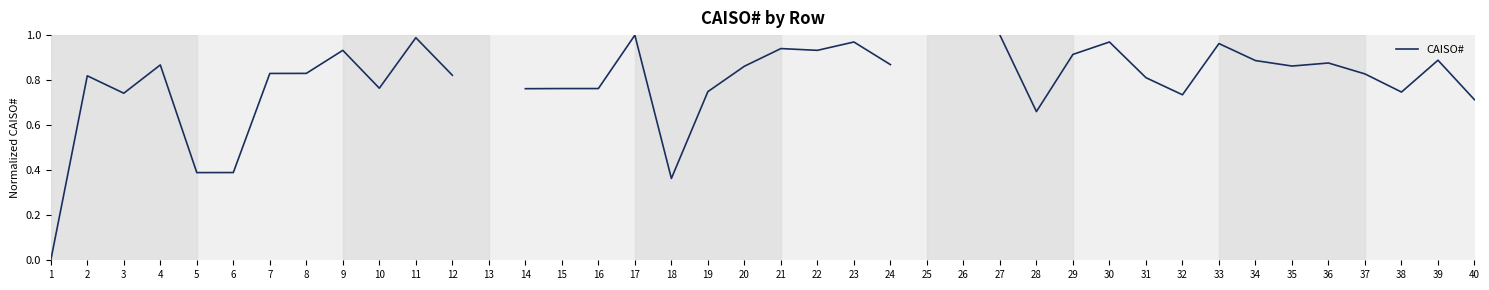

What is the difference between the values at 18 and 28?

0.3